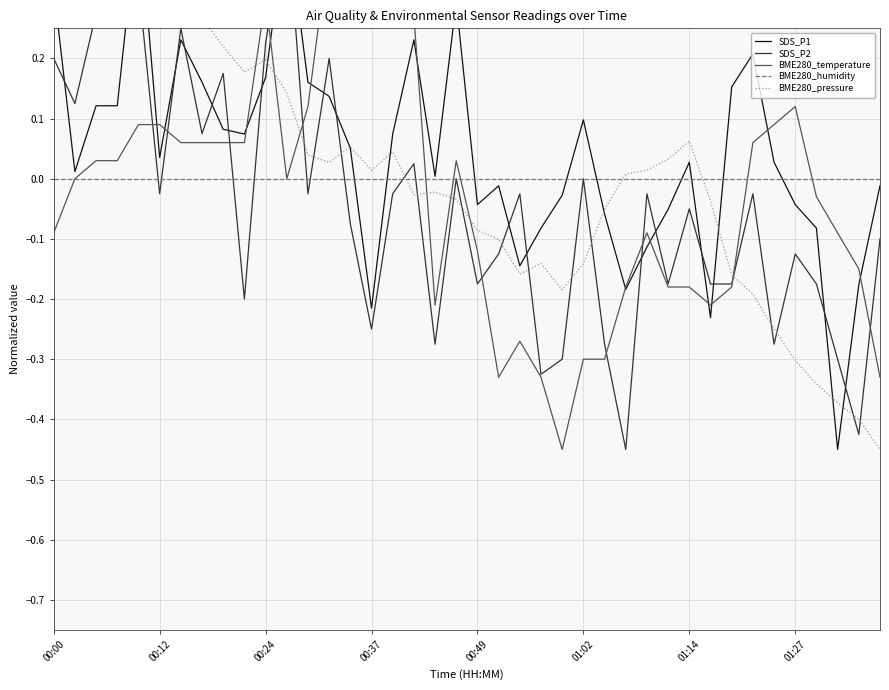

What are all the series names shown in the legend?

SDS_P1, SDS_P2, BME280_temperature, BME280_humidity, BME280_pressure